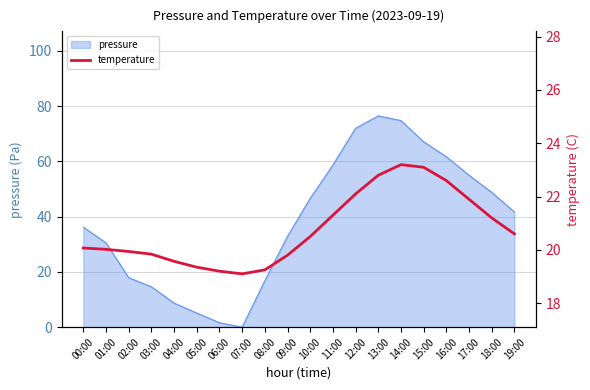

Is it true that the value at 11:00 is 21.3?

True